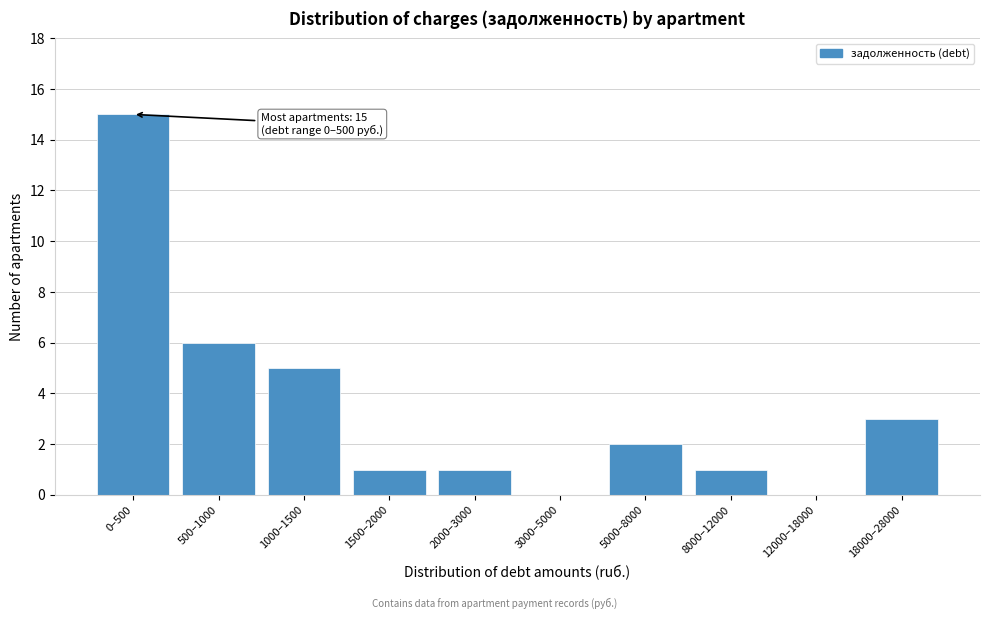

Reading left to right, what are all the values shown in this chart?

0–500=15	500–1000=6	1000–1500=5	1500–2000=1	2000–3000=1	3000–5000=0	5000–8000=2	8000–12000=1	12000–18000=0	18000–28000=3